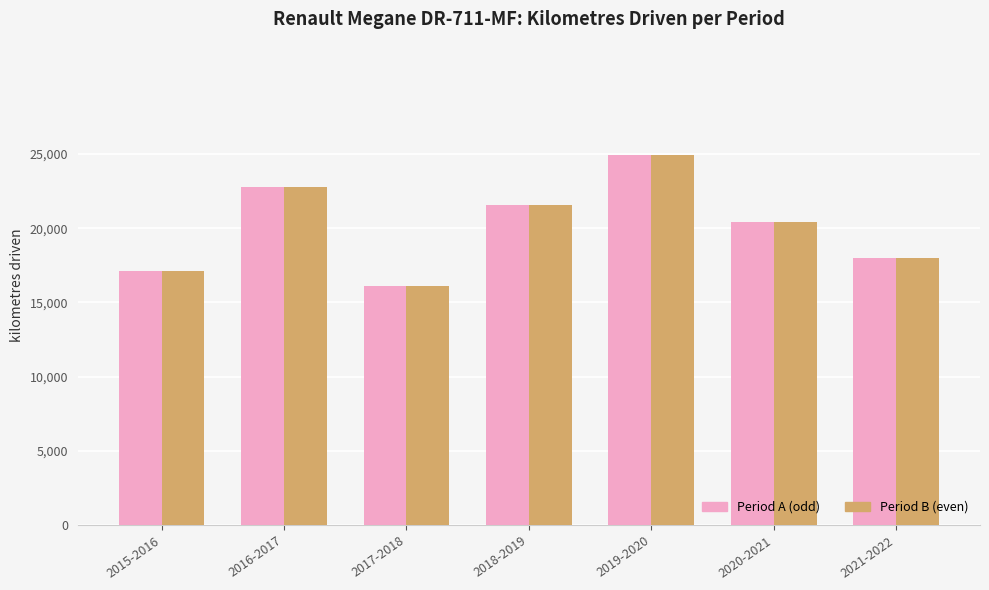

At which category does the chart reach its peak across all series?

2019-2020